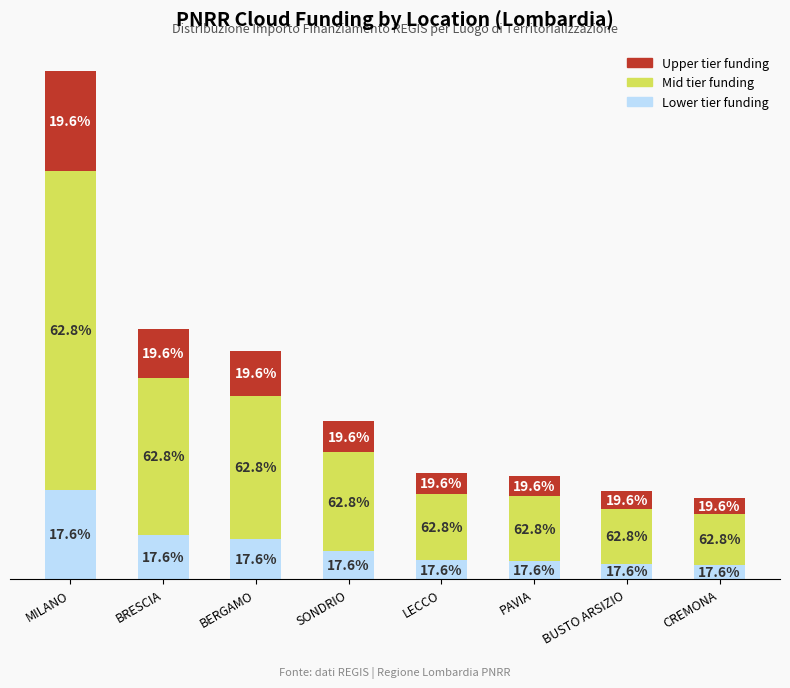

The Lower tier funding series shows 297438.2 at CREMONA. True or false?

True